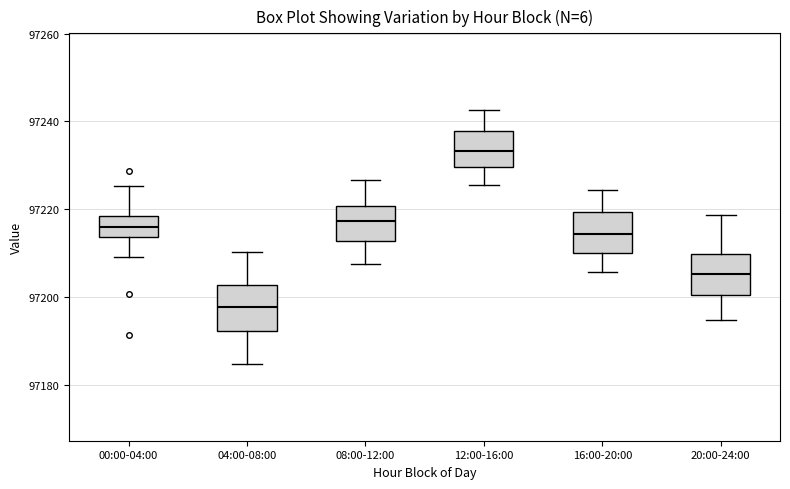

Reading left to right, transcribe this box plot: for each box, give where its median line is, the range the box spans, and where its two whiskers end, as read against the y-axis. The values are not printed on the chart, so give them approximately, as read against the axis.

00:00-04:00: median 97216, box 97214 to 97218, whiskers 97210 to 97226
04:00-08:00: median 97198, box 97192 to 97202, whiskers 97184 to 97210
08:00-12:00: median 97218, box 97212 to 97220, whiskers 97208 to 97226
12:00-16:00: median 97234, box 97230 to 97238, whiskers 97226 to 97242
16:00-20:00: median 97214, box 97210 to 97220, whiskers 97206 to 97224
20:00-24:00: median 97206, box 97200 to 97210, whiskers 97194 to 97218